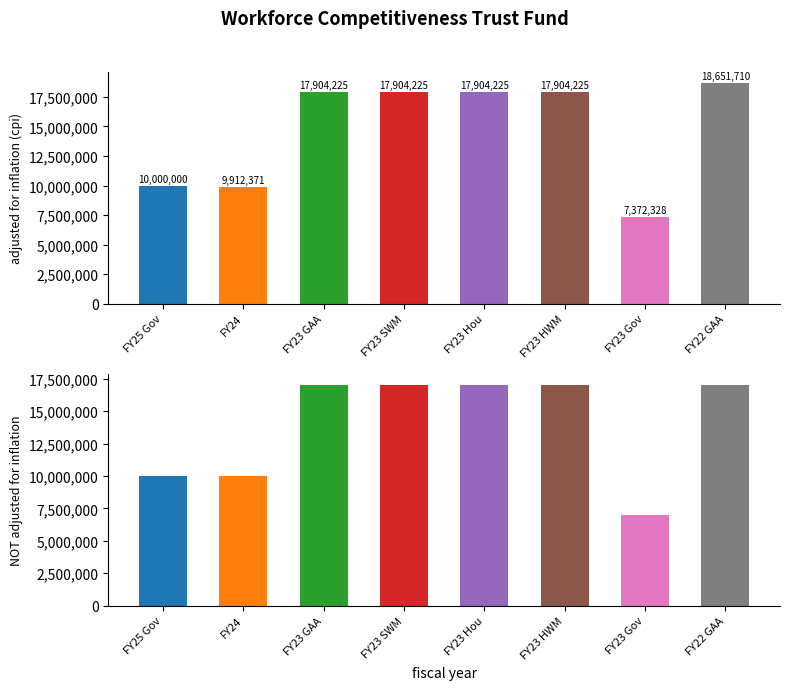

Reading left to right, what are all the values shown in this chart?

adjusted for inflation (cpi): 10000000	9912371	17904225	17904225	17904225	17904225	7372328	18651710
NOT adjusted for inflation: 10000000	10000000	17000000	17000000	17000000	17000000	7000000	17000000